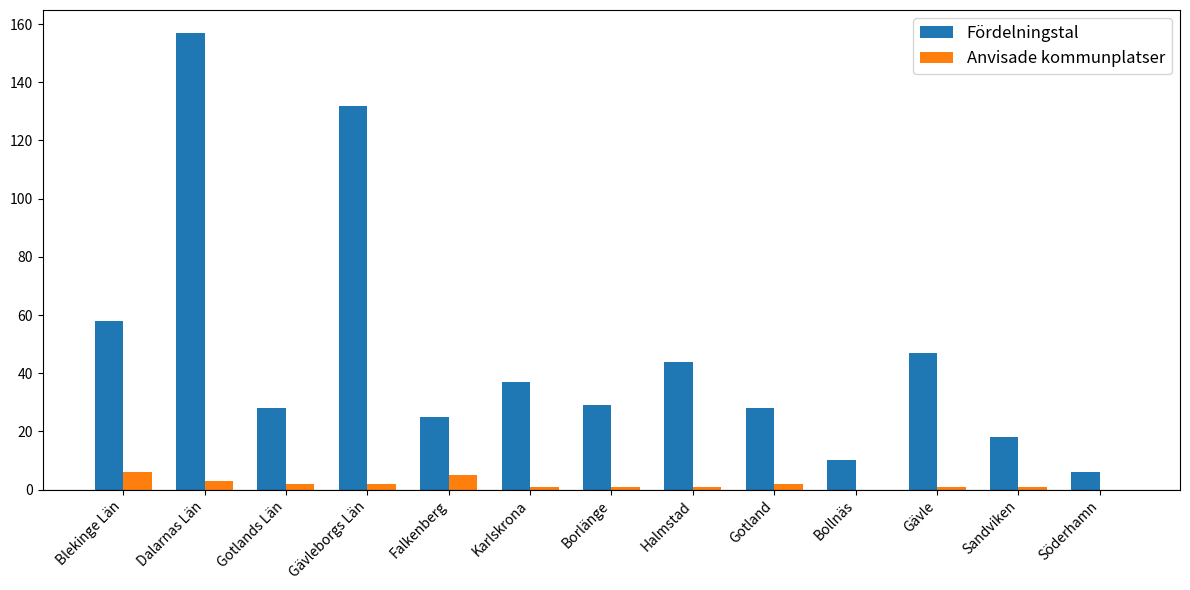

Reading right to left, transcribe all the data shown in this chart.

Fördelningstal: 6	18	47	10	28	44	29	37	25	132	28	157	58
Anvisade kommunplatser: 0	1	1	0	2	1	1	1	5	2	2	3	6